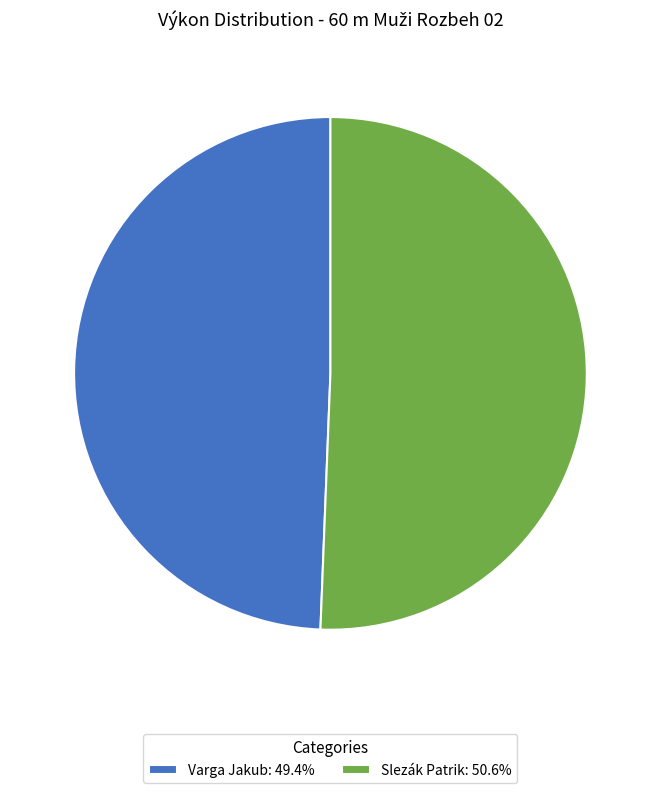

Which category has the biggest portion of the pie?

Slezák Patrik